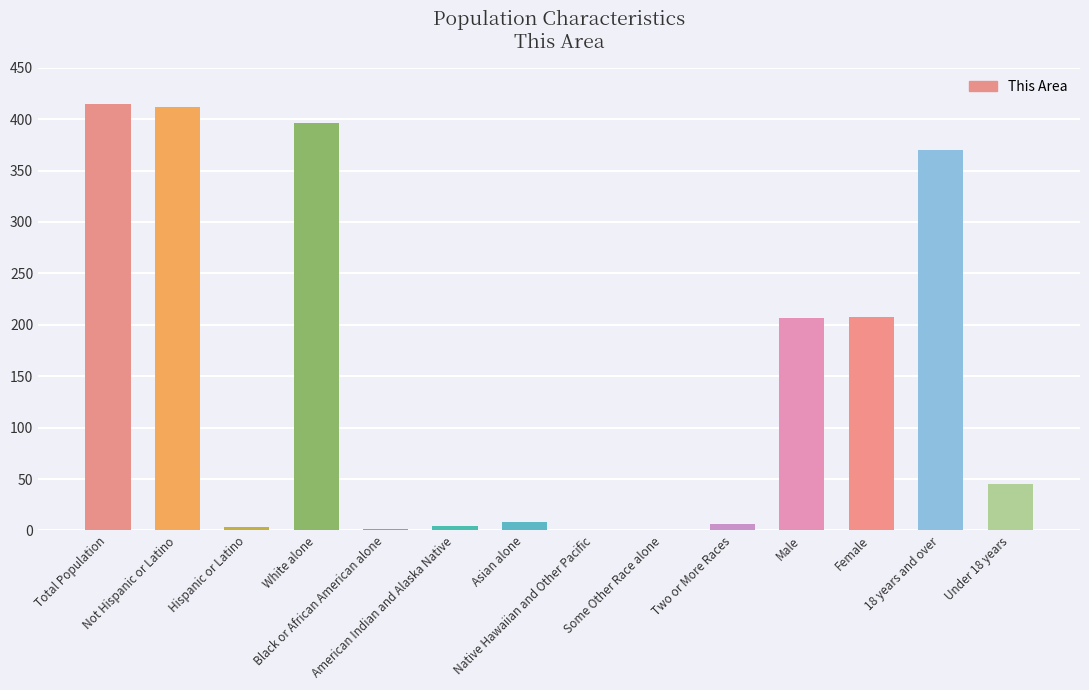

The value at 18 years and over is 229. True or false?

False